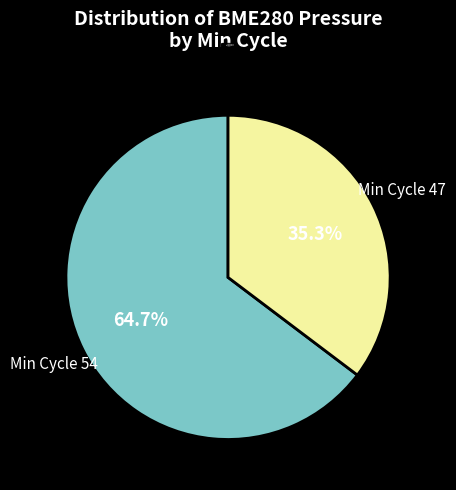

Is there a majority slice in this chart?

Yes